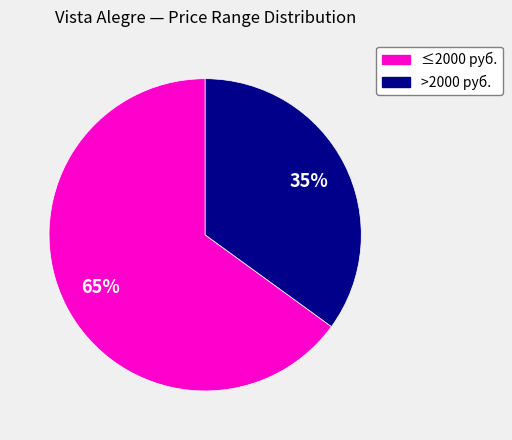

To the nearest percent, what is the difference between the largest and smallest slice percentages?

30%